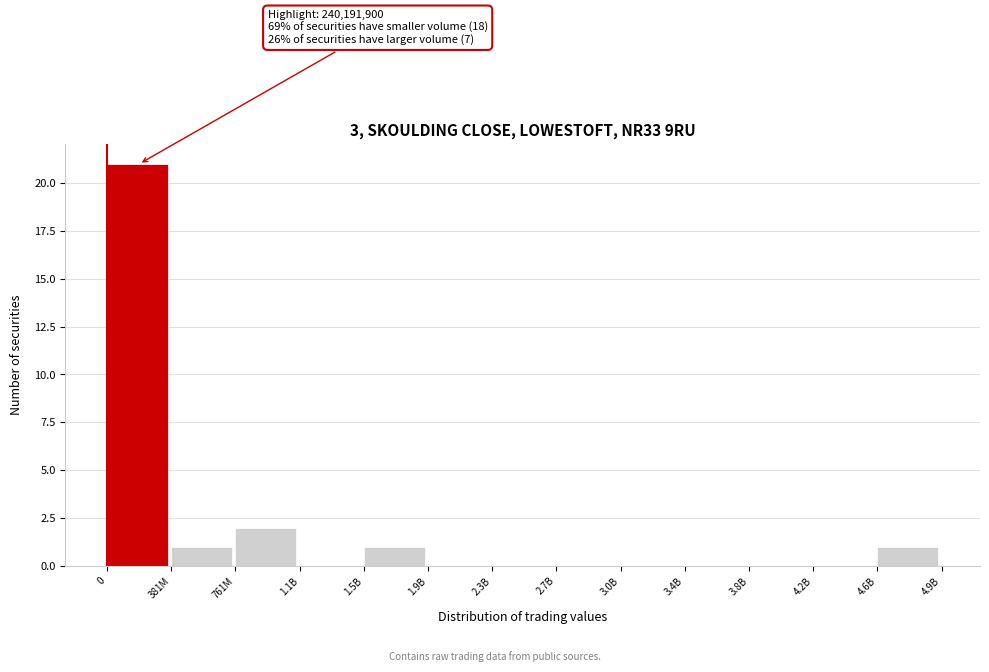

Reading right to left, list all the values displayed in this chart.

4.6B=1	4.2B=0	3.8B=0	3.4B=0	3.0B=0	2.7B=0	2.3B=0	1.9B=0	1.5B=1	1.1B=0	761M=2	381M=1	0=21